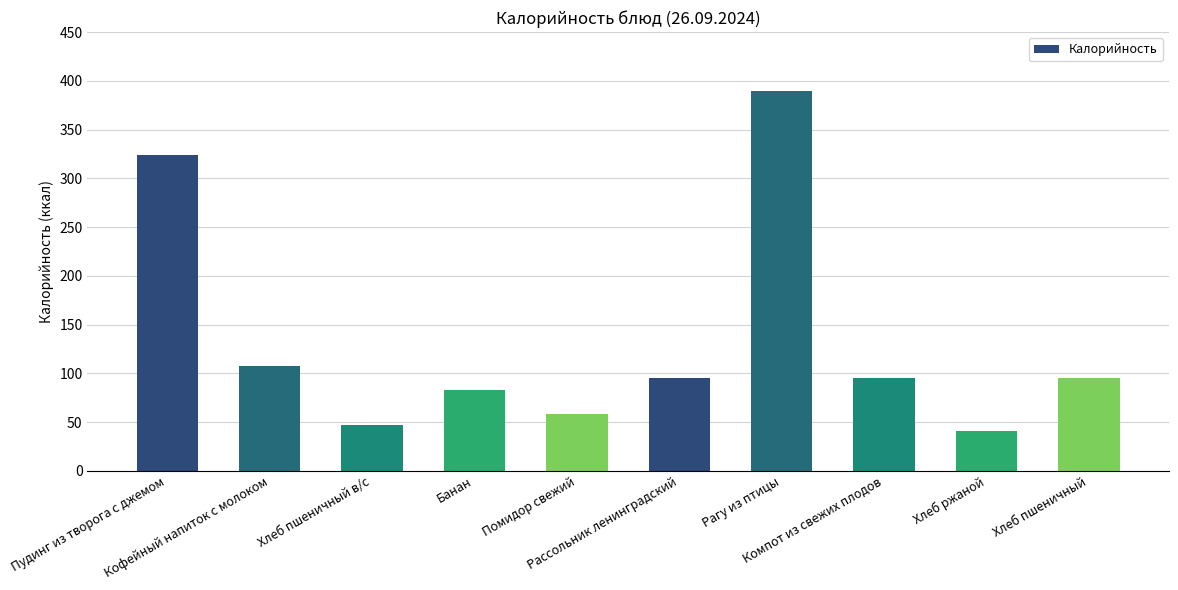

What is the value of the 4th bar from the left?

83.4